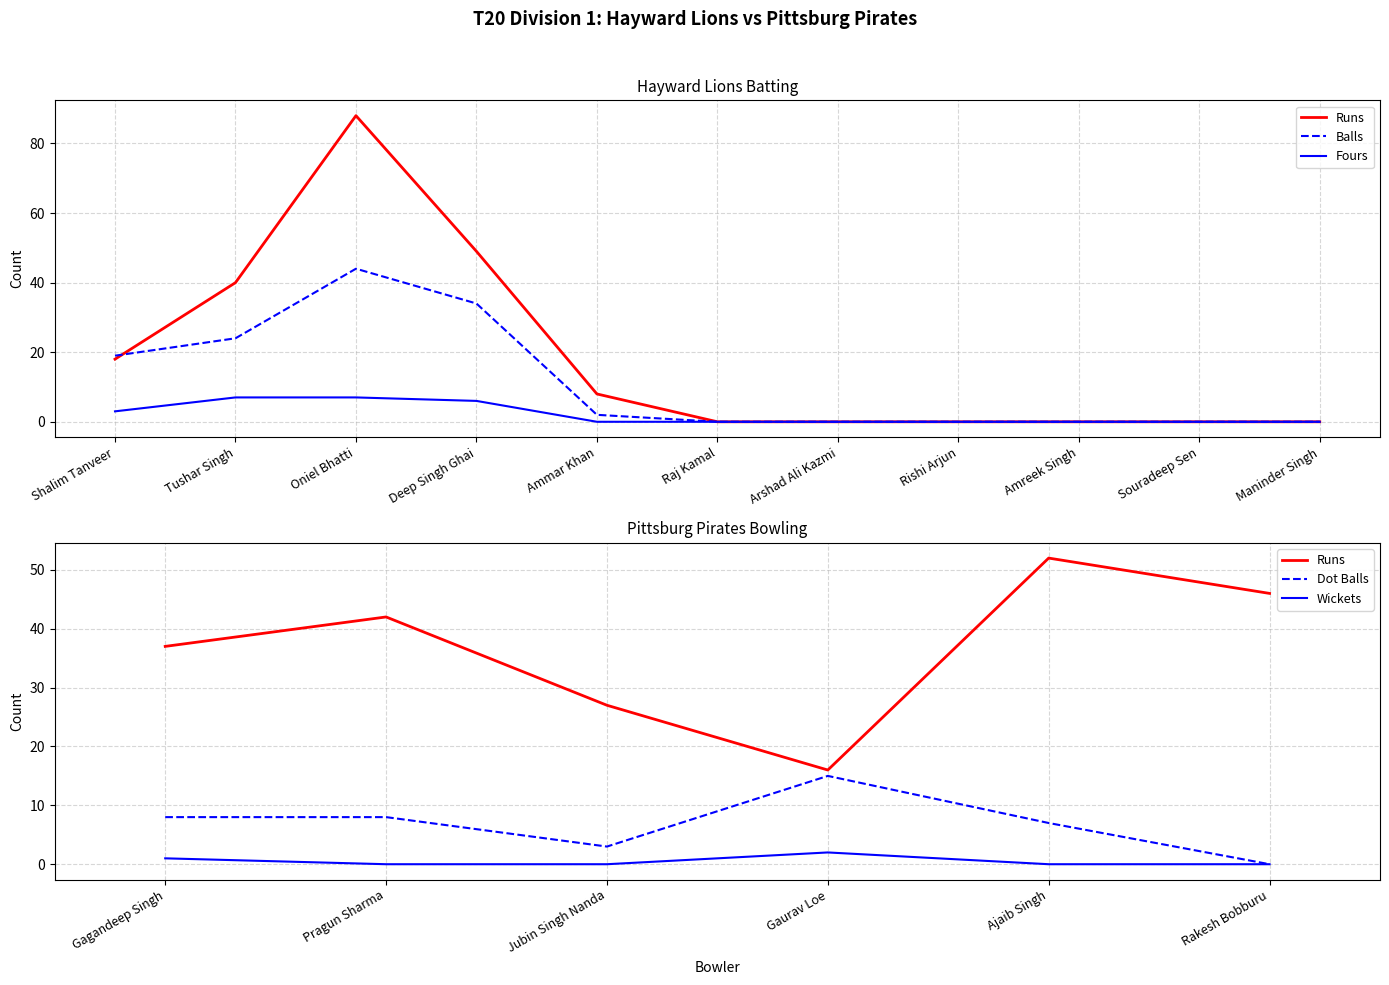

At which label does Fours reach its minimum?

Ammar Khan